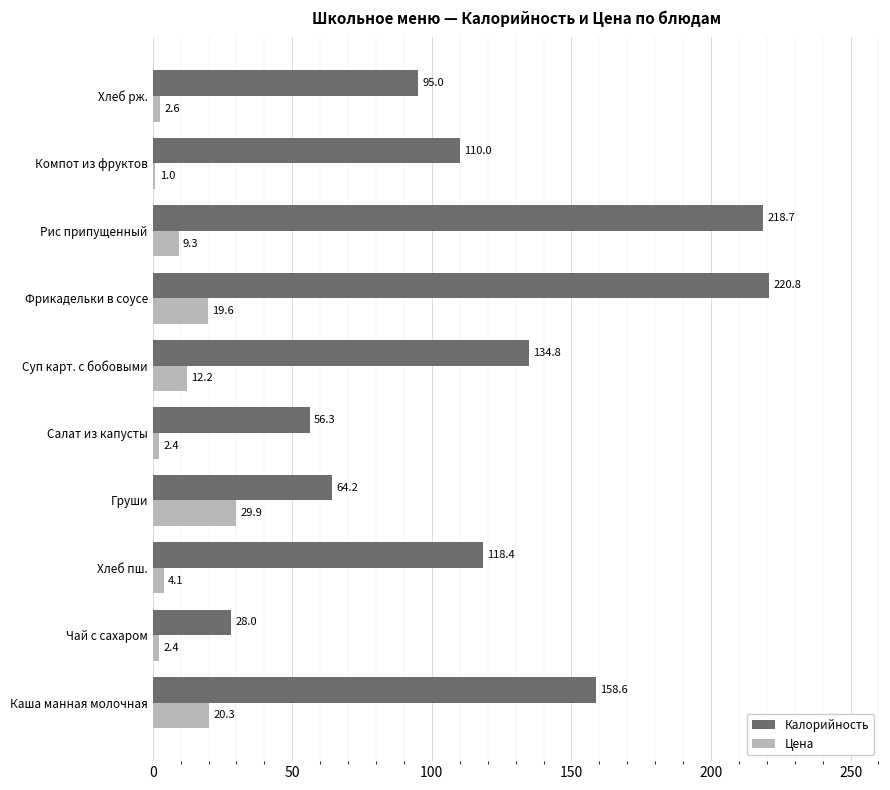

Which series changed the most between Каша манная молочная and Компот из фруктов?

Калорийность